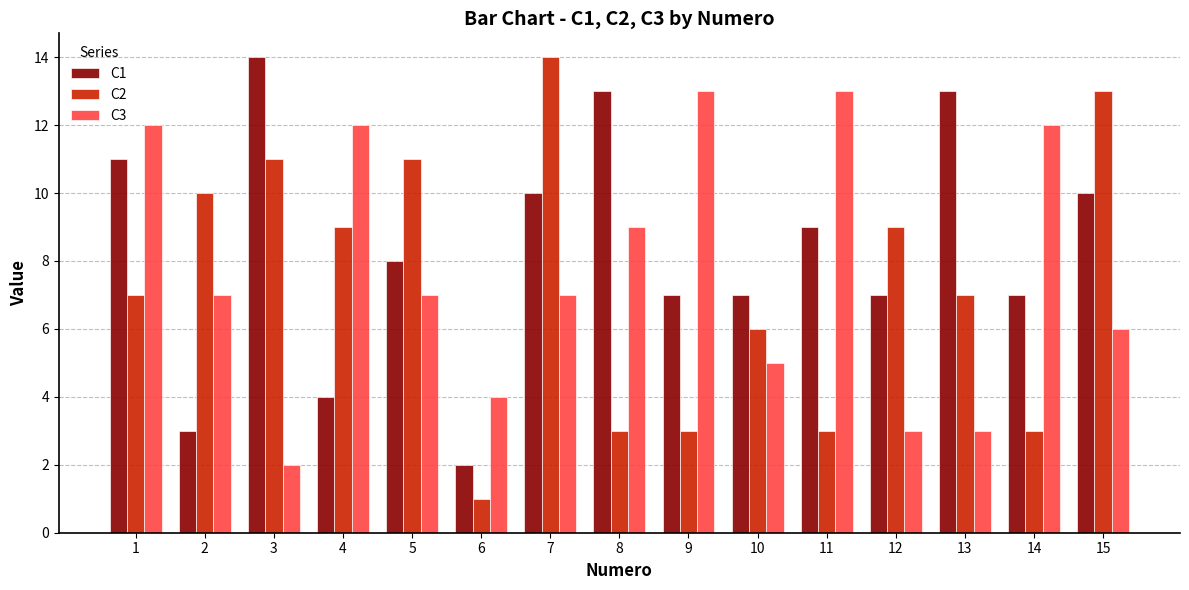

At which category is the sum across all series the highest?

7